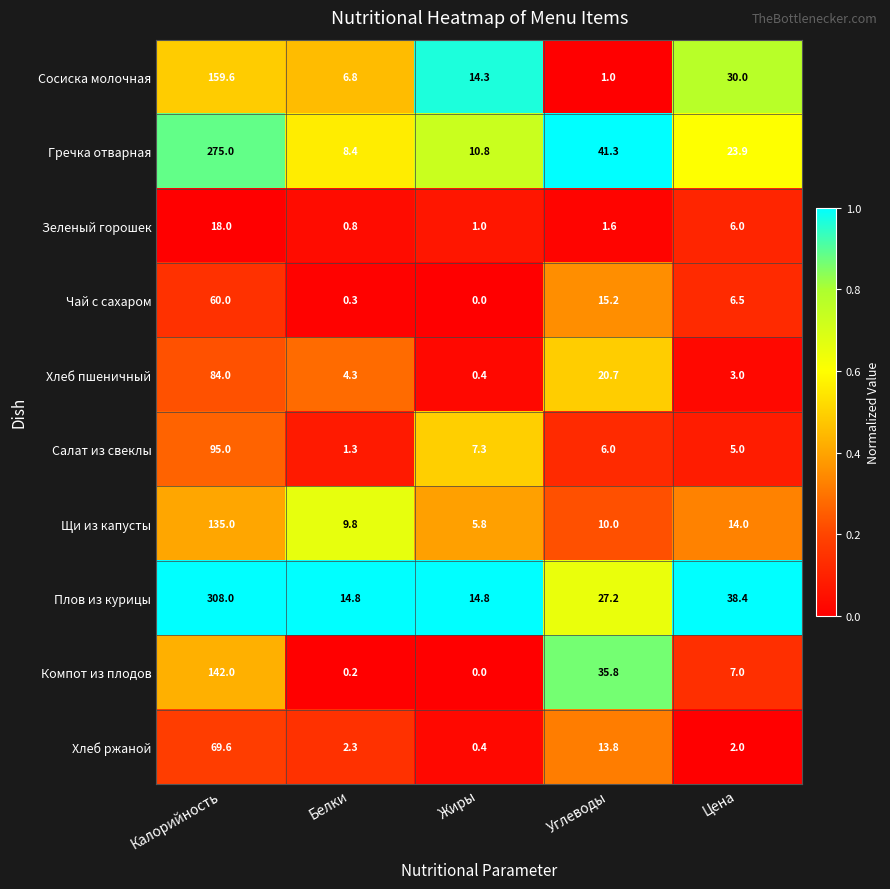

Where does the Хлеб пшеничный series first go above 4?

Калорийность